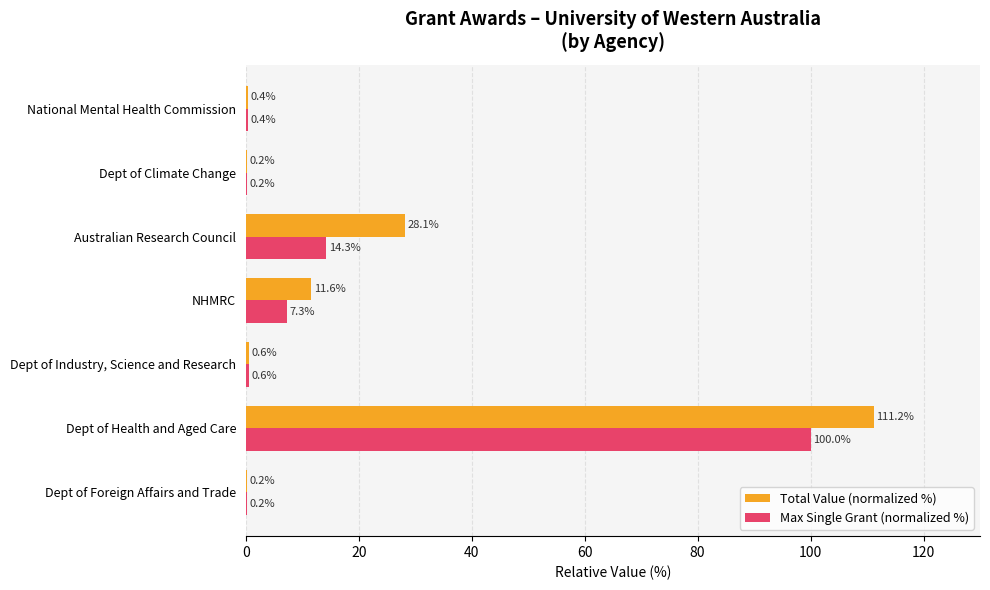

Is it true that Total Value (normalized %) equals 11.6 at NHMRC?

True